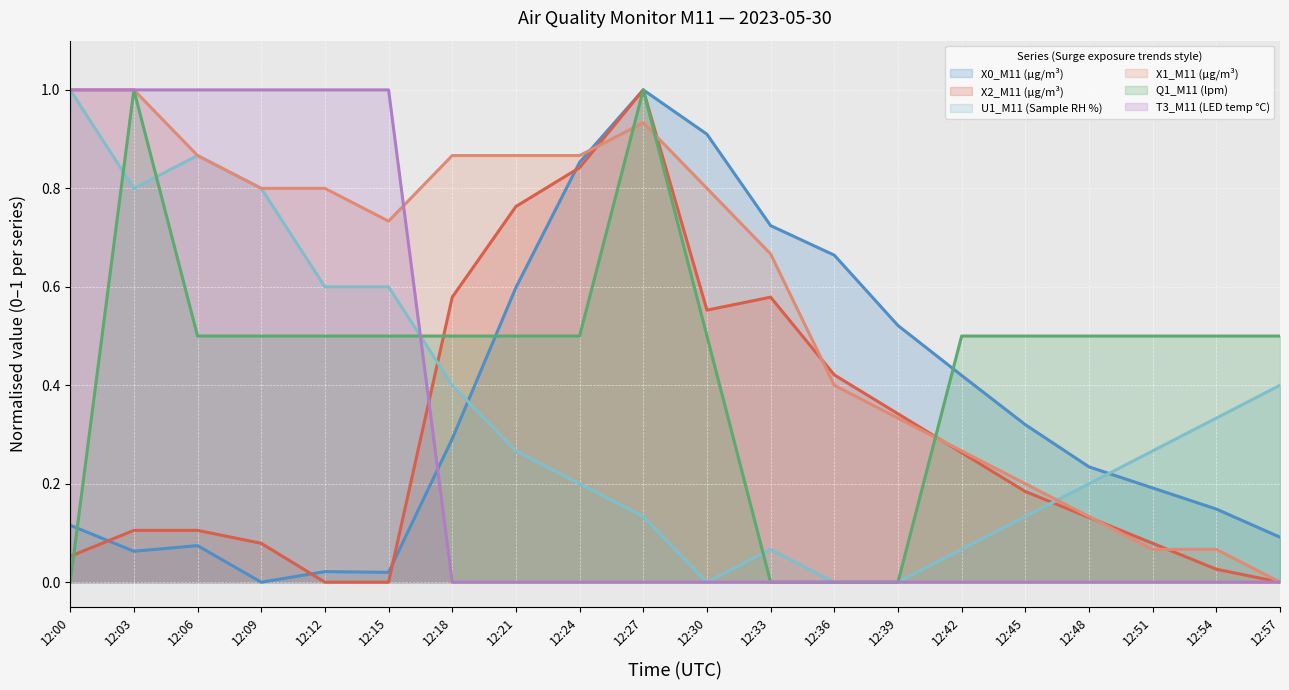

Is it true that X1_M11 (μg/m³) equals 0.9 at 12:27?

True